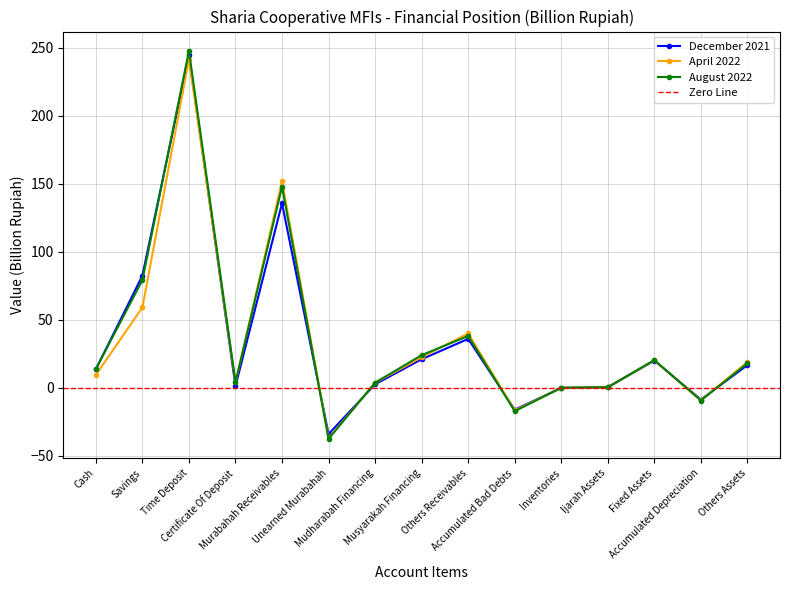

The value of December 2021 at Cash is 19.2. True or false?

False